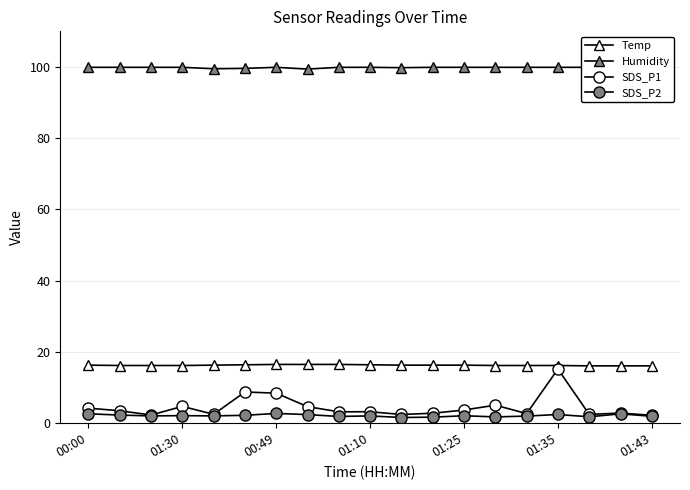

How many interior local valleys does the Humidity series have?

3